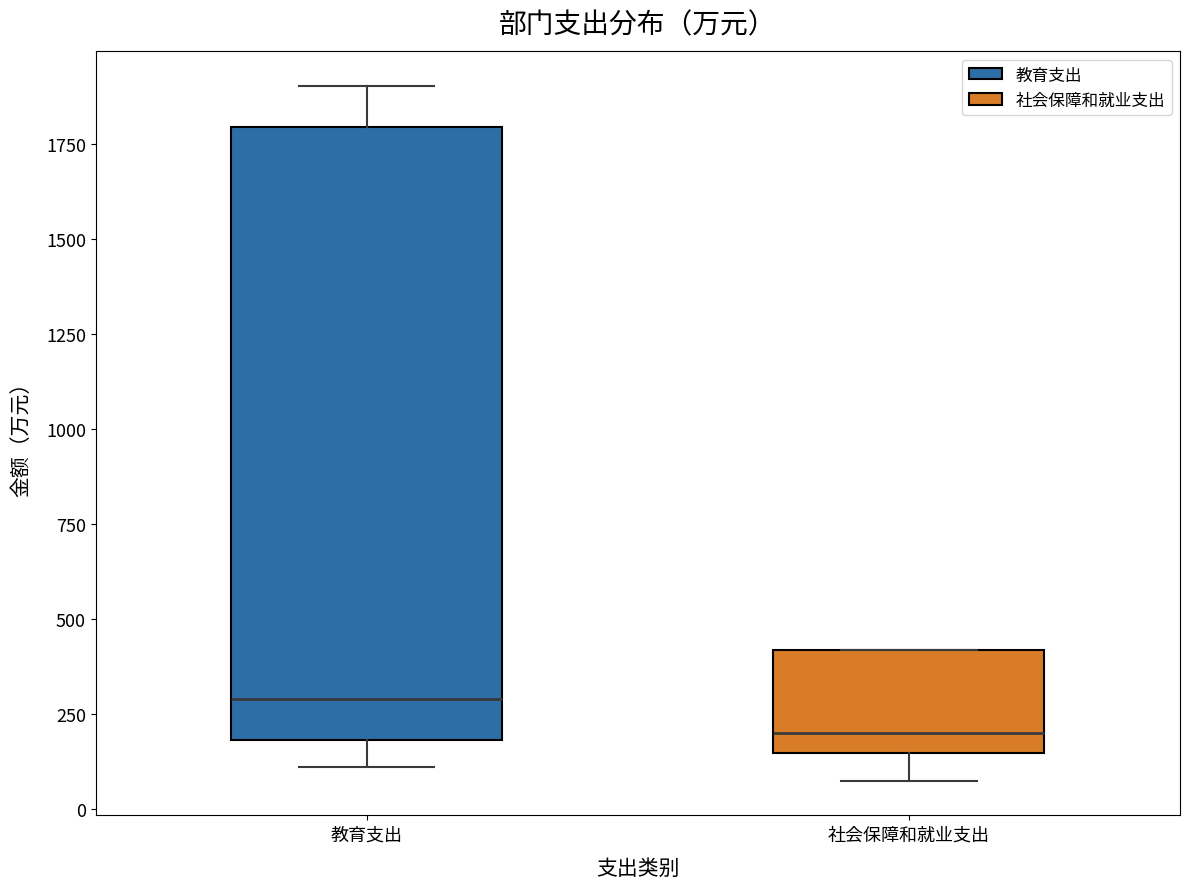

Where does the median line of the box for 社会保障和就业支出 sit on the y-axis? The values are not printed on the chart, so give them approximately, as read against the axis.

200